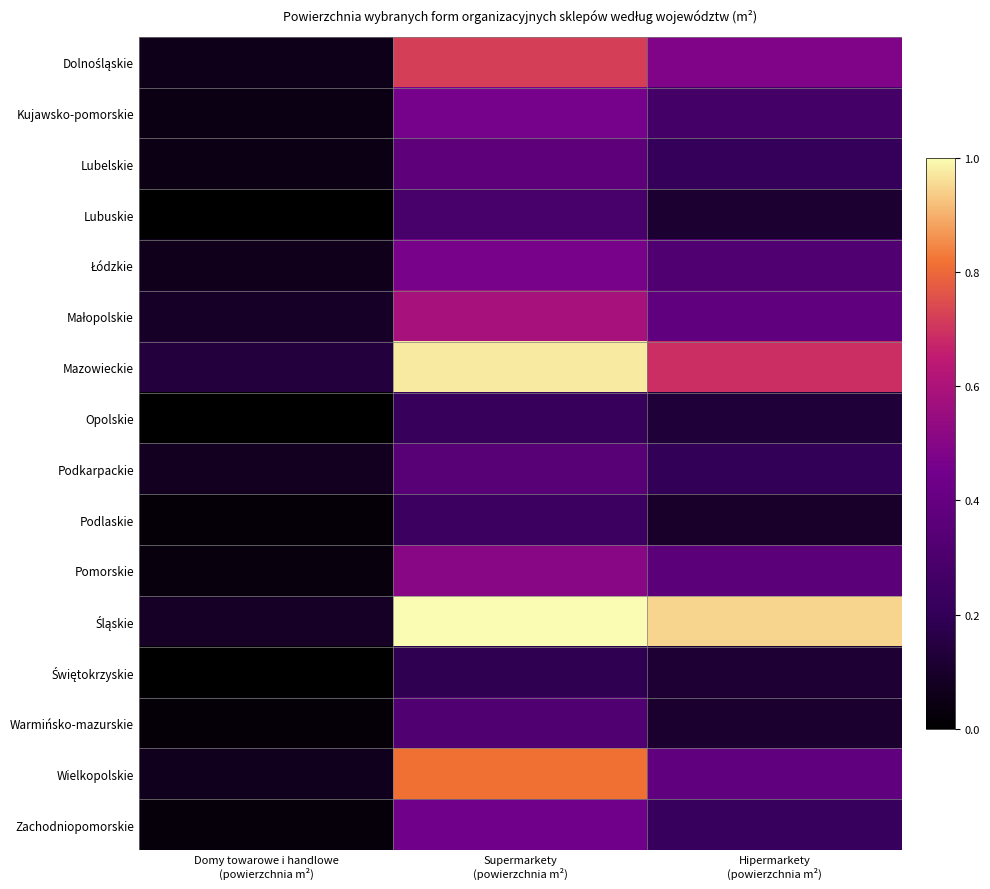

Which has a higher value, Supermarkety
(powierzchnia m²) or Domy towarowe i handlowe
(powierzchnia m²)?

Supermarkety
(powierzchnia m²)